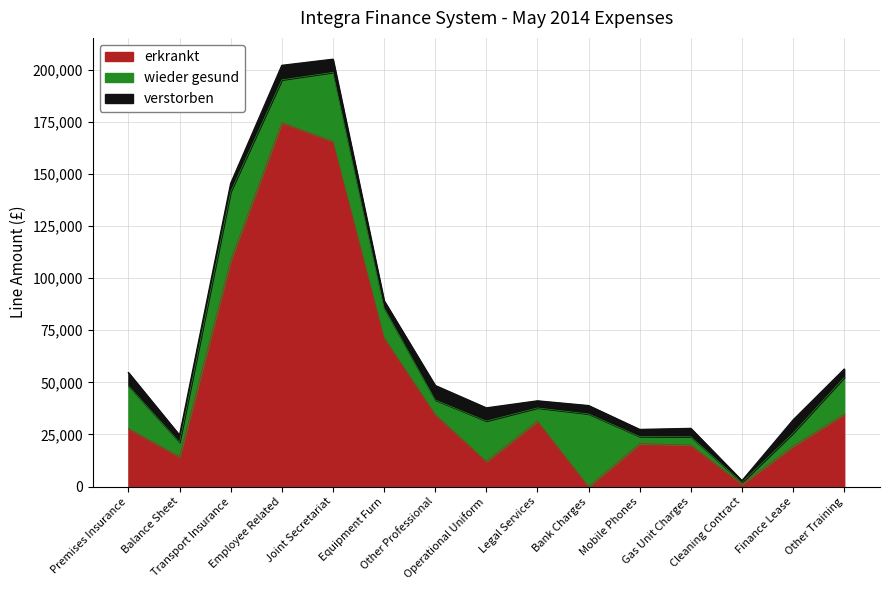

Which category has the highest value in the verstorben series?

Employee Related